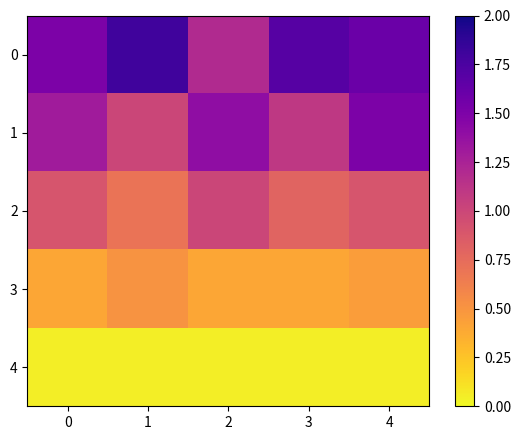

What is the difference between the highest and lowest values at 2?

1.3